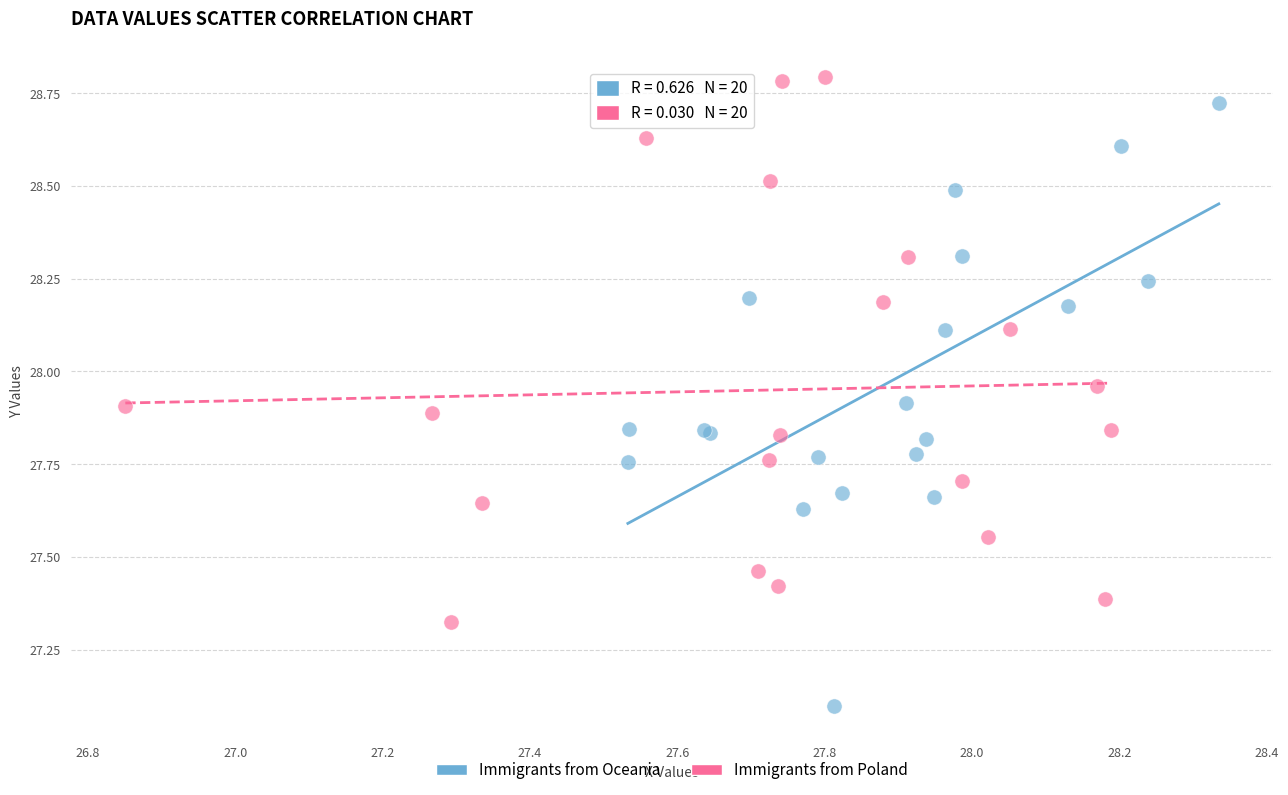

Which series reaches the minimum Y coordinate?

Immigrants from Oceania